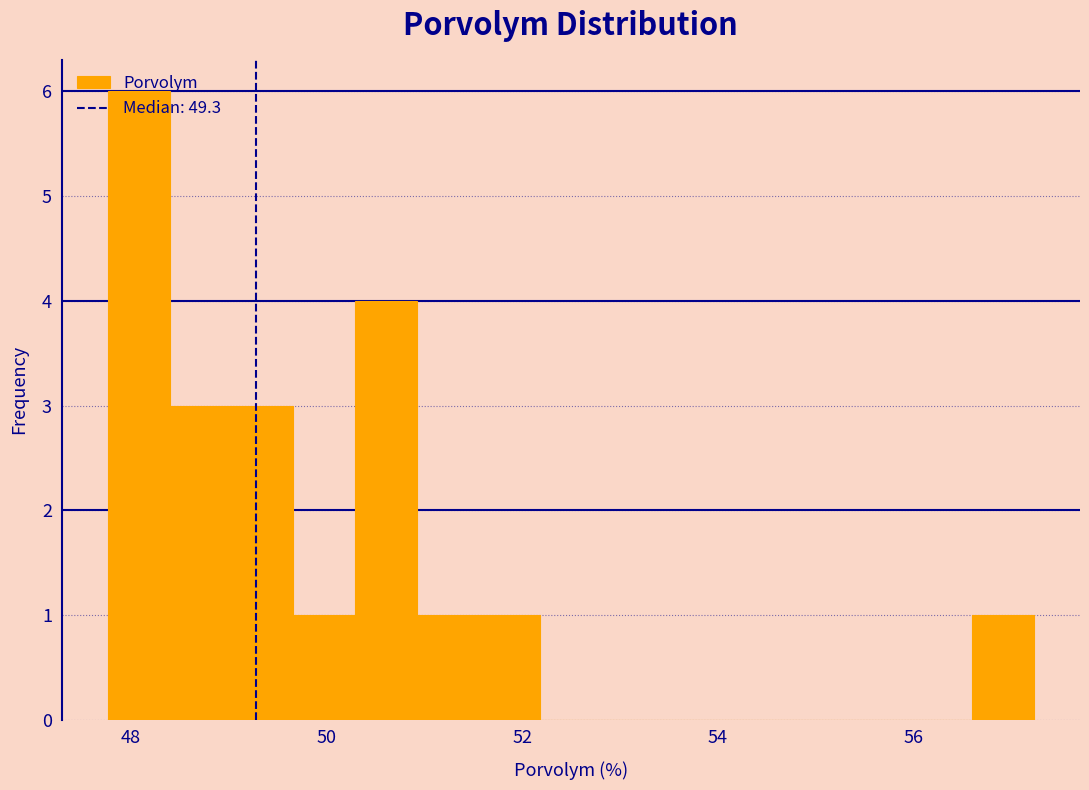

Around what value on the x-axis is the tallest bar? Give the approximate position of its centre, as read against the axis.

48.0